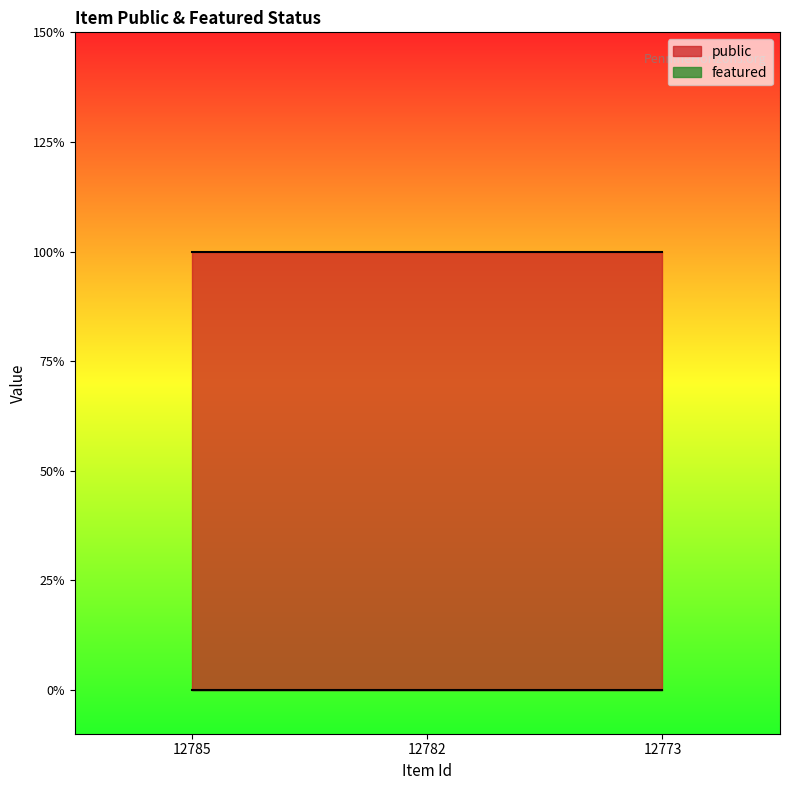

Where is public nearest to the value 1?

12785